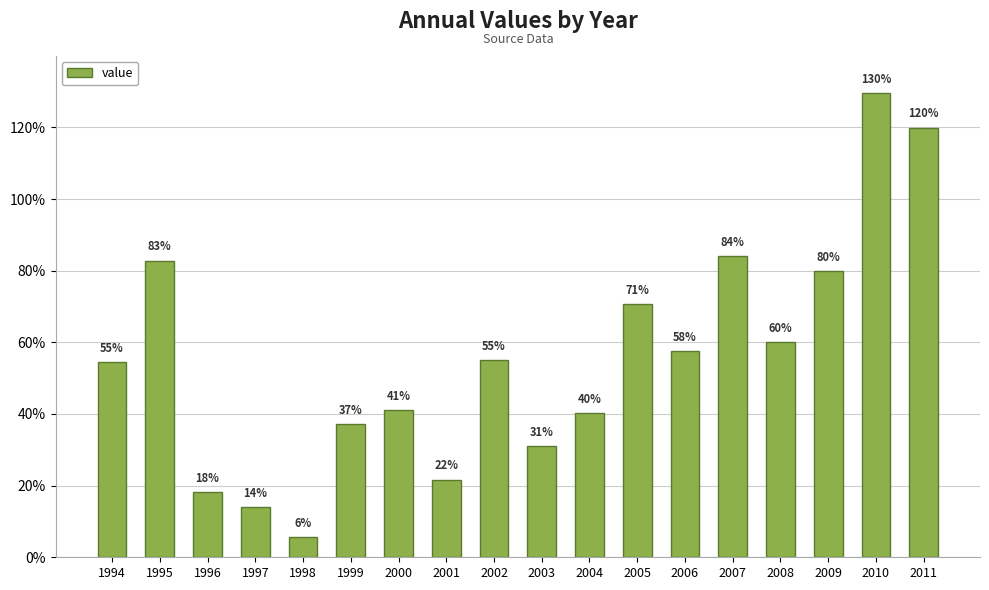

The value at 1999 is 0.4. True or false?

True